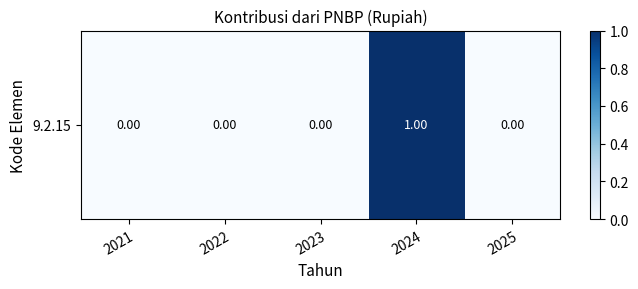

Is it true that the value at 2022 is -1?

False